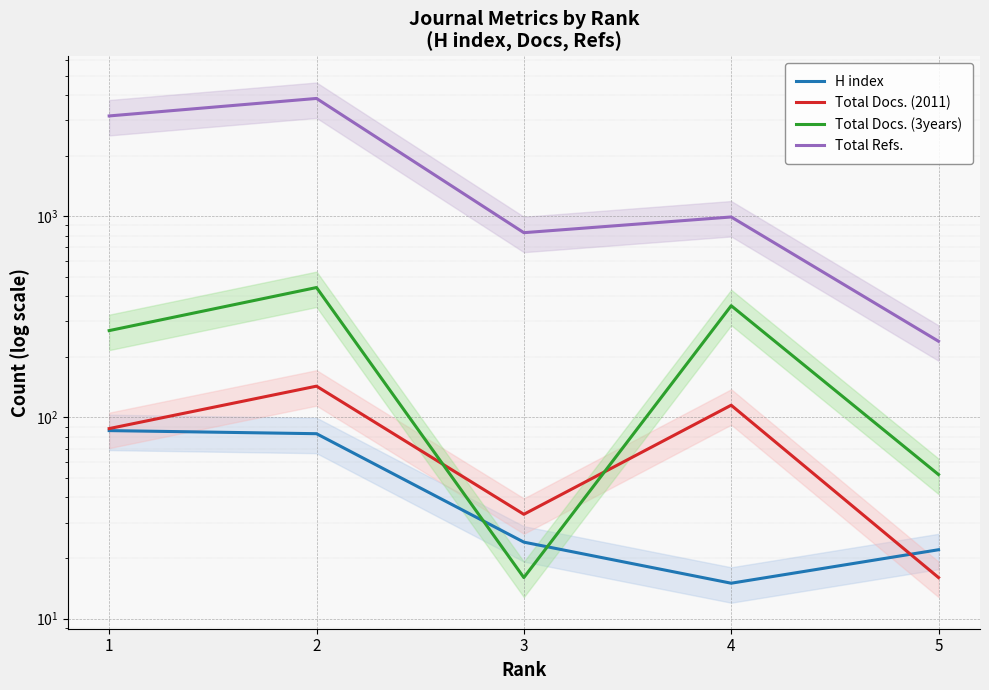

What is the approximate value of Total Refs. at 4, to the nearest 50?

1000